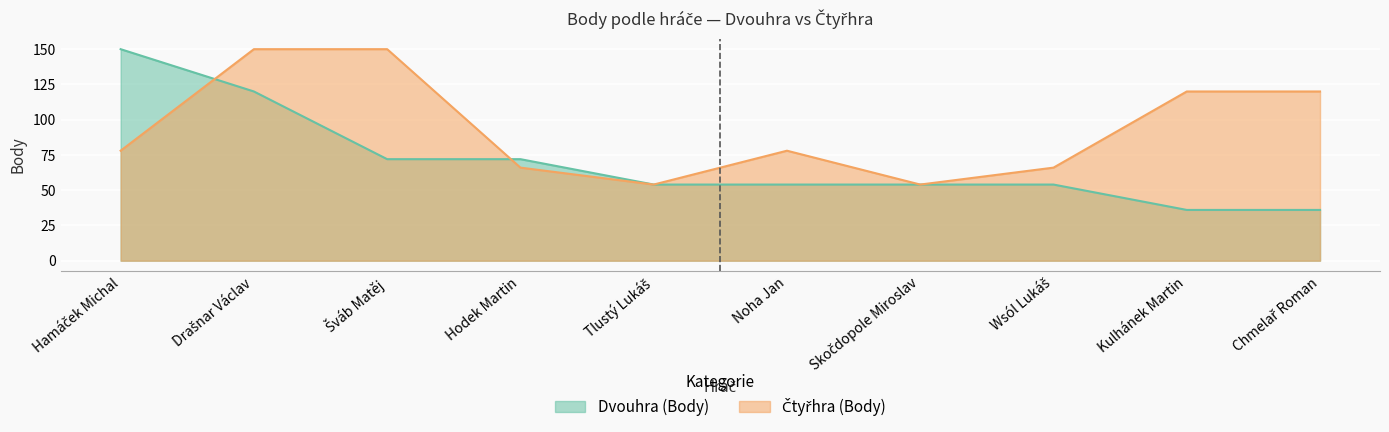

How many data points in Čtyřhra (Body) are above 78?

4